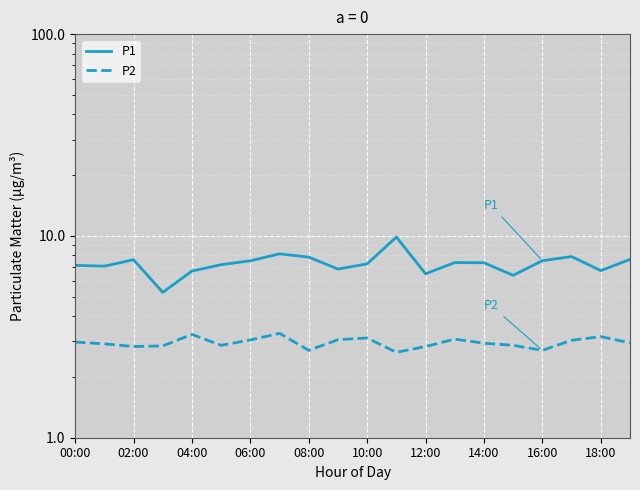

Rank the series at 10:00 from highest to lowest value.

P1, P2